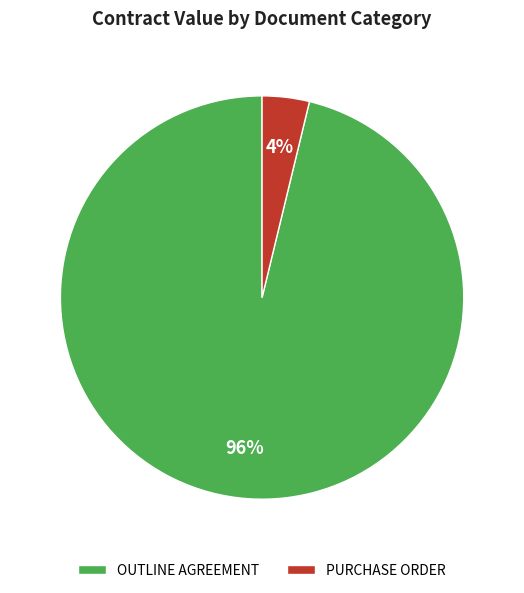

Which category has the biggest portion of the pie?

OUTLINE AGREEMENT